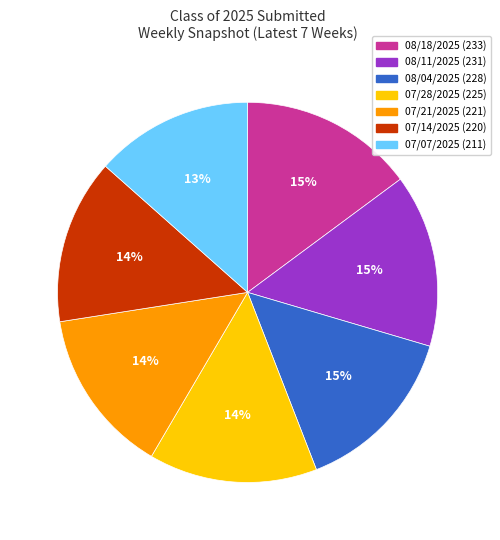

To the nearest percent, what portion does 08/11/2025 represent?

15%